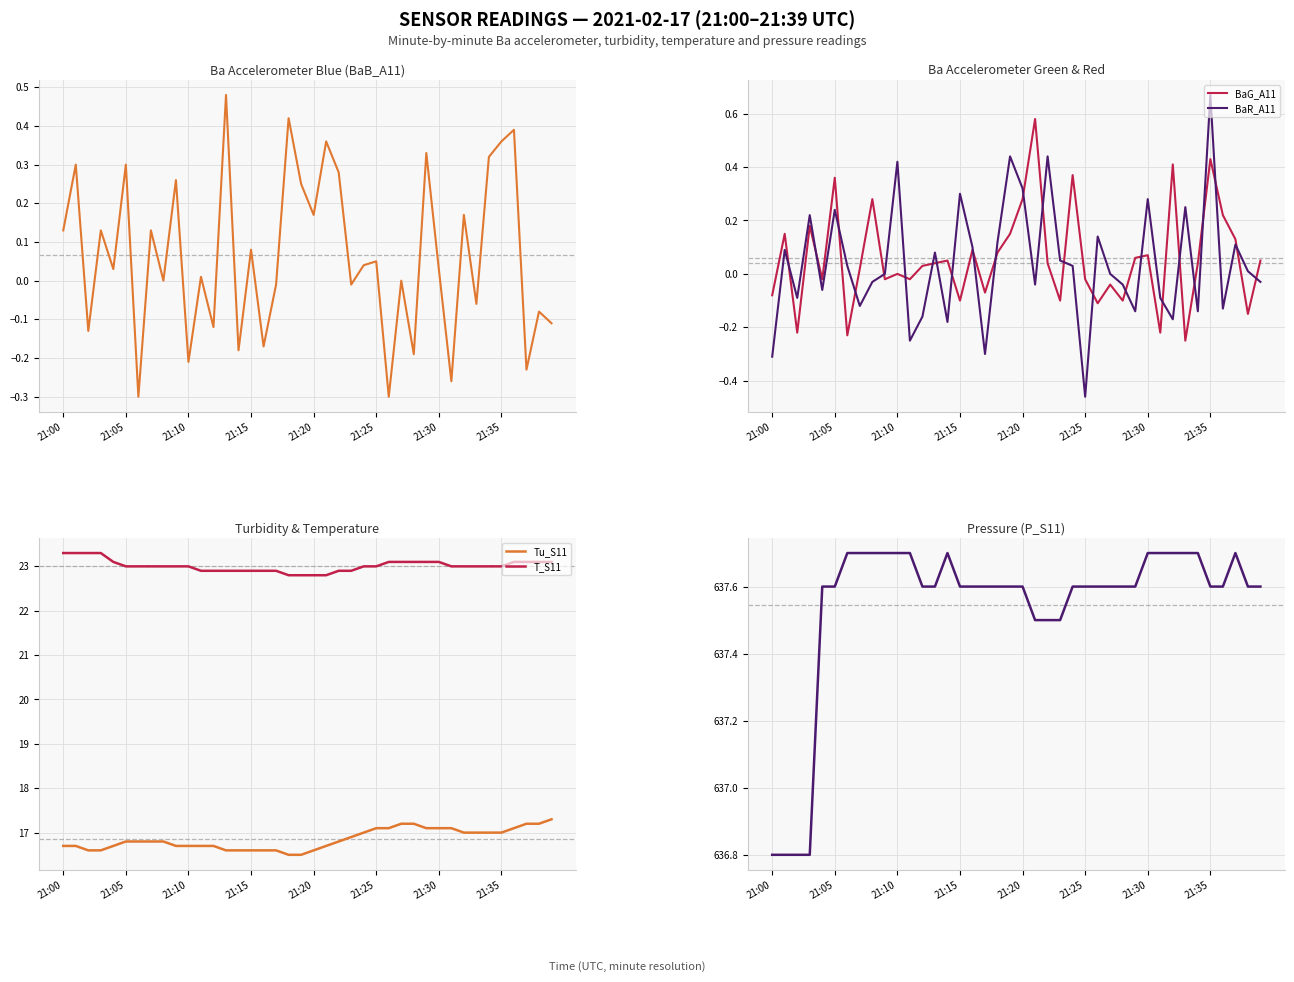

Count the number of categories in the chart.

40